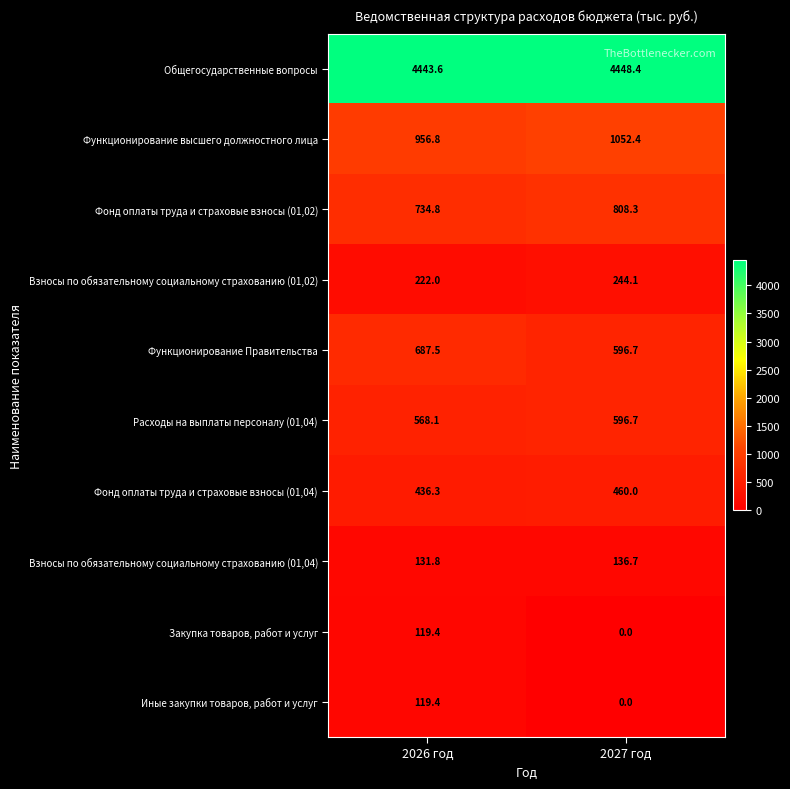

Reading right to left, extract all data points from this chart.

Общегосударственные вопросы: 2027 год=4448.4	2026 год=4443.6
Функционирование высшего должностного лица: 2027 год=1052.4	2026 год=956.8
Фонд оплаты труда и страховые взносы (01,02): 2027 год=808.3	2026 год=734.8
Взносы по обязательному социальному страхованию (01,02): 2027 год=244.1	2026 год=222.0
Функционирование Правительства: 2027 год=596.7	2026 год=687.5
Расходы на выплаты персоналу (01,04): 2027 год=596.7	2026 год=568.1
Фонд оплаты труда и страховые взносы (01,04): 2027 год=460.0	2026 год=436.3
Взносы по обязательному социальному страхованию (01,04): 2027 год=136.7	2026 год=131.8
Закупка товаров, работ и услуг: 2027 год=0.0	2026 год=119.4
Иные закупки товаров, работ и услуг: 2027 год=0.0	2026 год=119.4